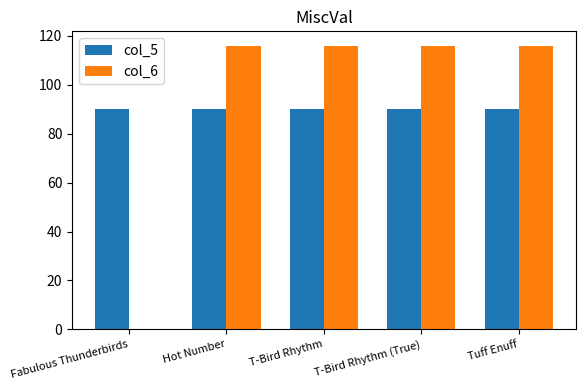

How many groups of bars are there?

5